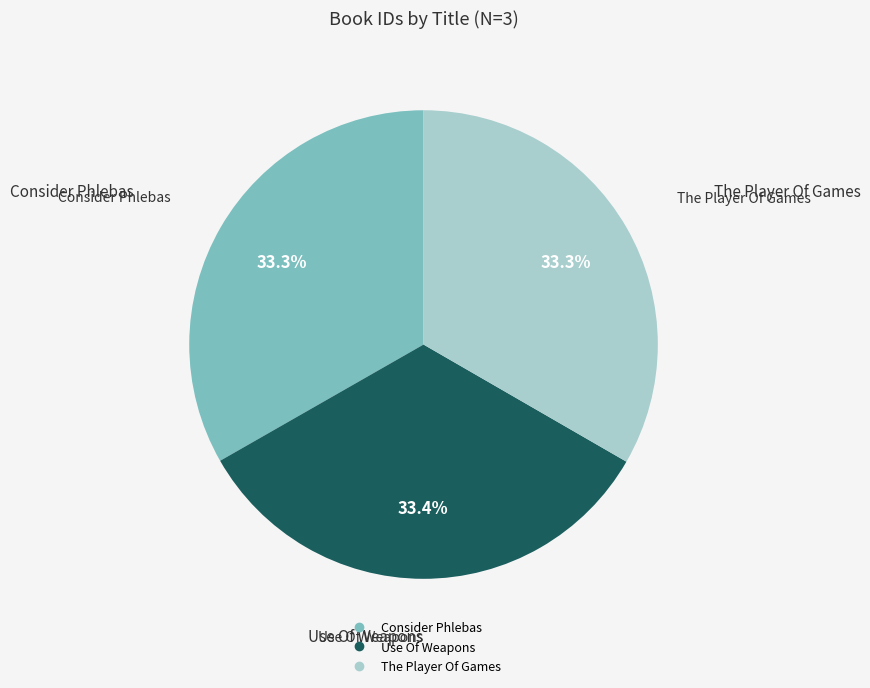

What is the ratio of the value at Use Of Weapons to the value at The Player Of Games?

1.0